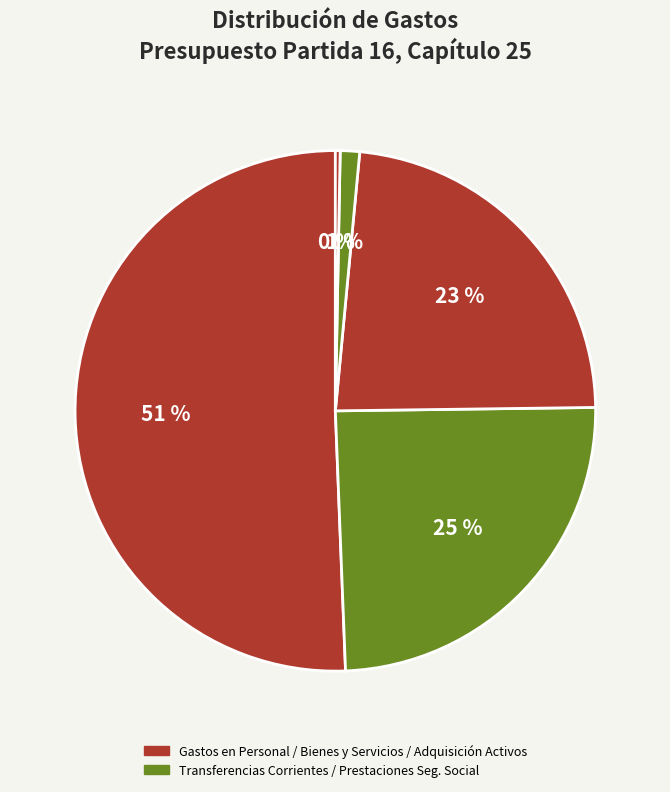

Count the number of slices in the pie.

5